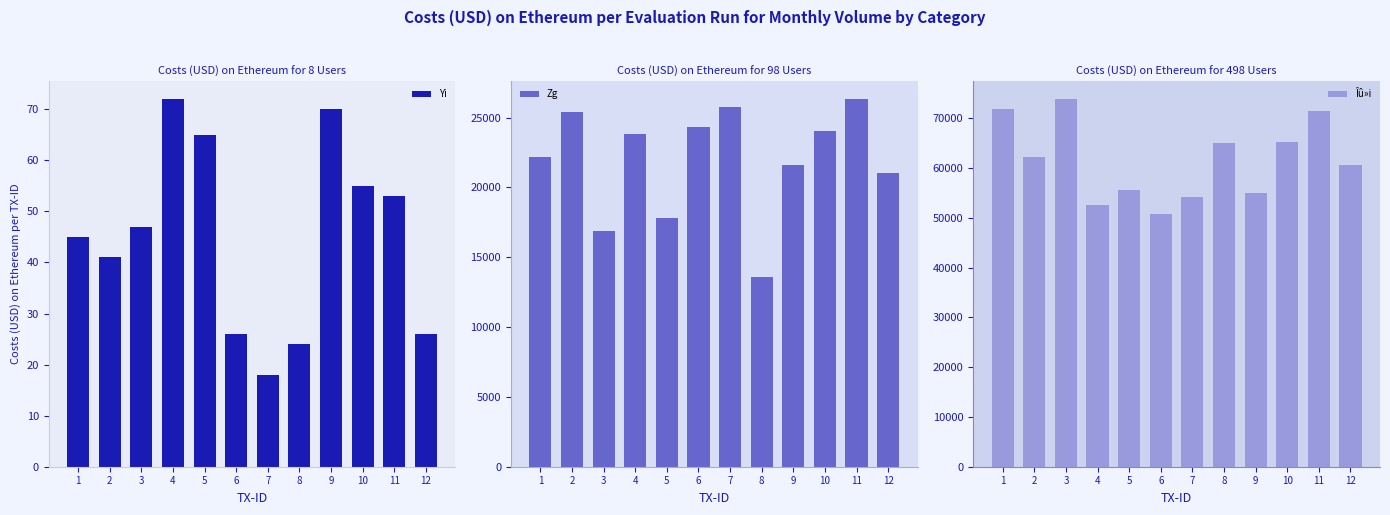

How many data points in Îû»i are above 62200?

5